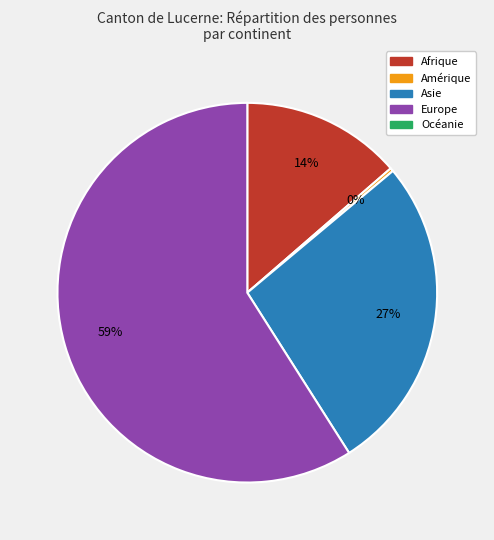

Is there a majority slice in this chart?

Yes